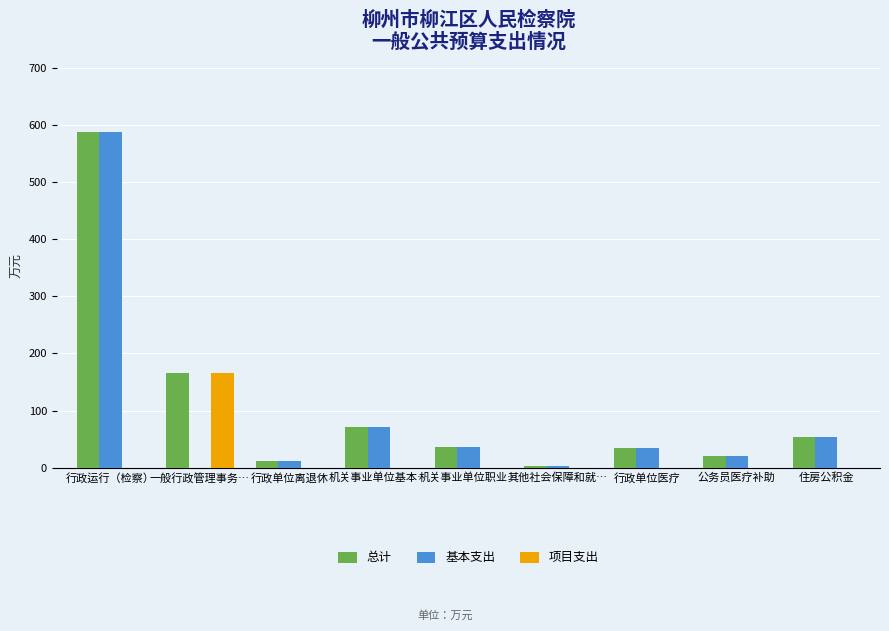

What is the maximum value shown in the chart?

588.9